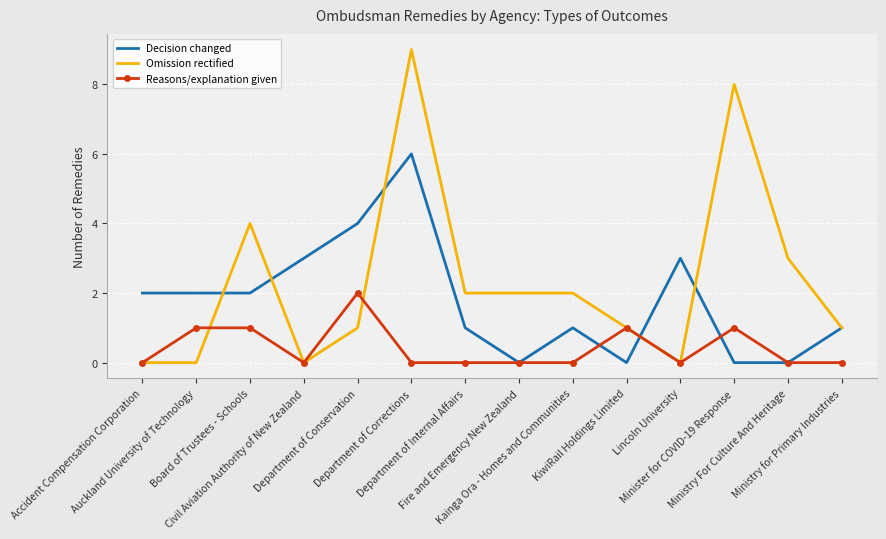

Is it true that Reasons/explanation given equals 2 at Department of Conservation?

True